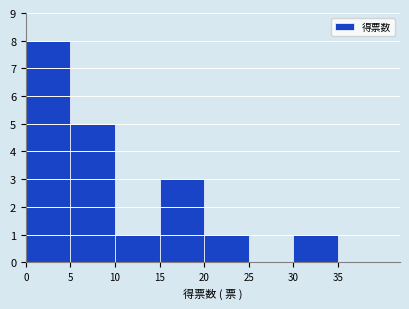

Reading left to right, transcribe this chart: for each bar, give the range it covers on the x-axis and its height. The values are not printed on the chart, so give them approximately, as read against the axis.

0 to 5: 8
5 to 10: 5
10 to 15: 1
15 to 20: 3
20 to 25: 1
25 to 30: 0
30 to 35: 1